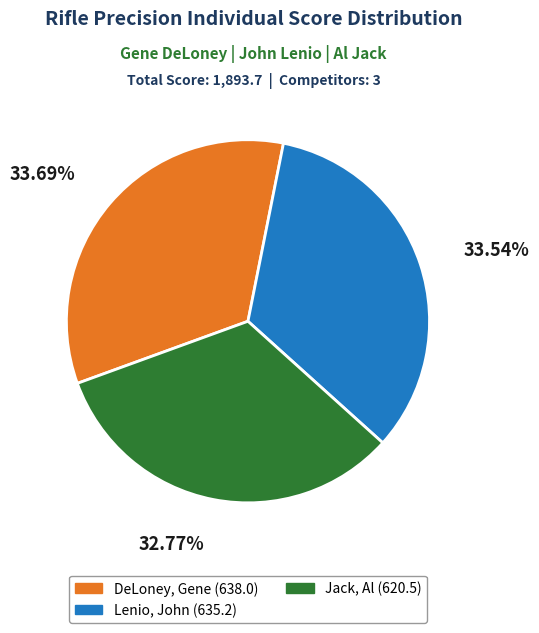

Is there any slice that represents more than half of the pie?

No